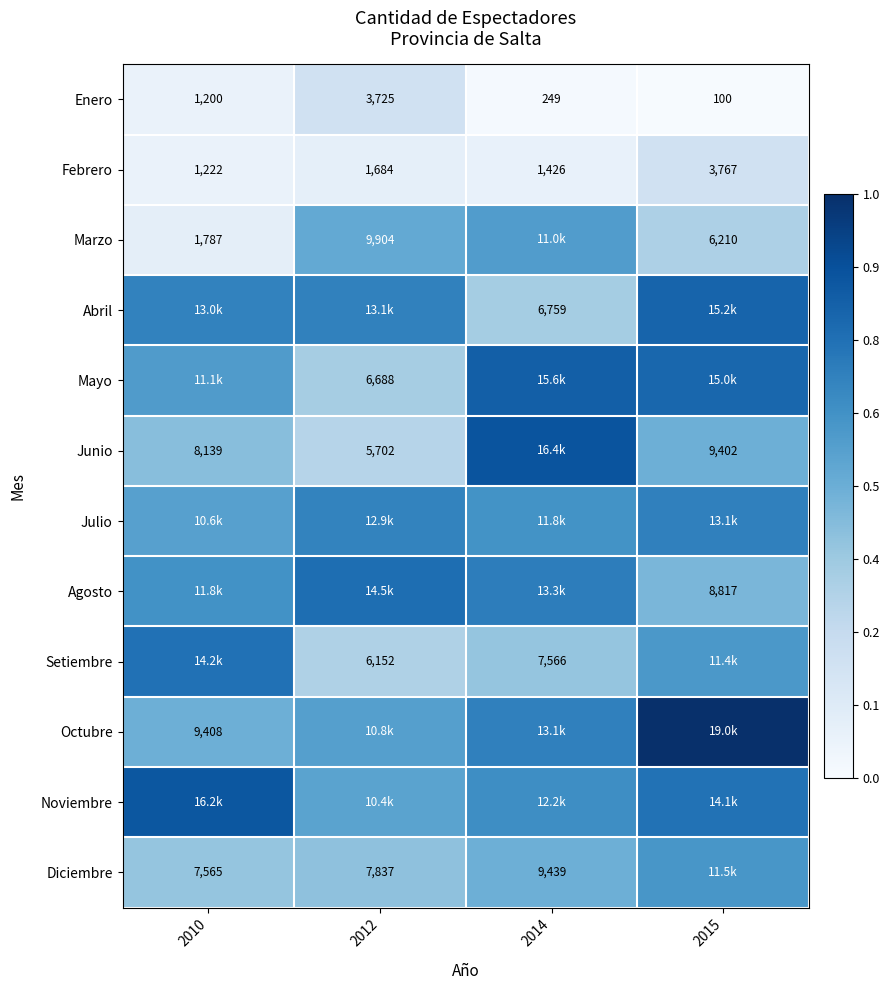

Which series has the largest range (max minus min)?

Junio